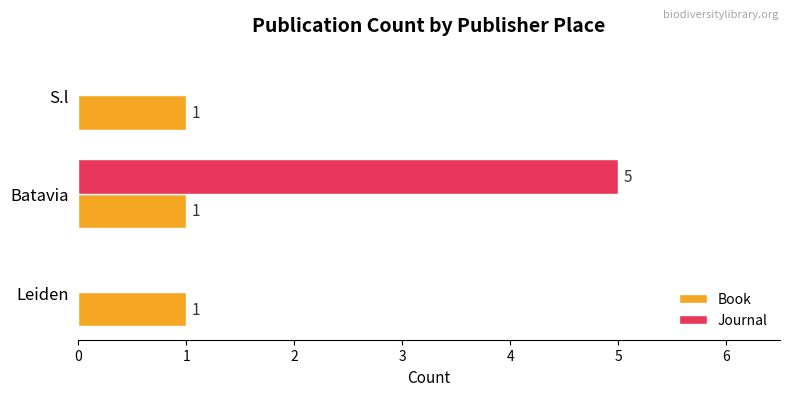

How many Journal values are between 0 and 5?

3